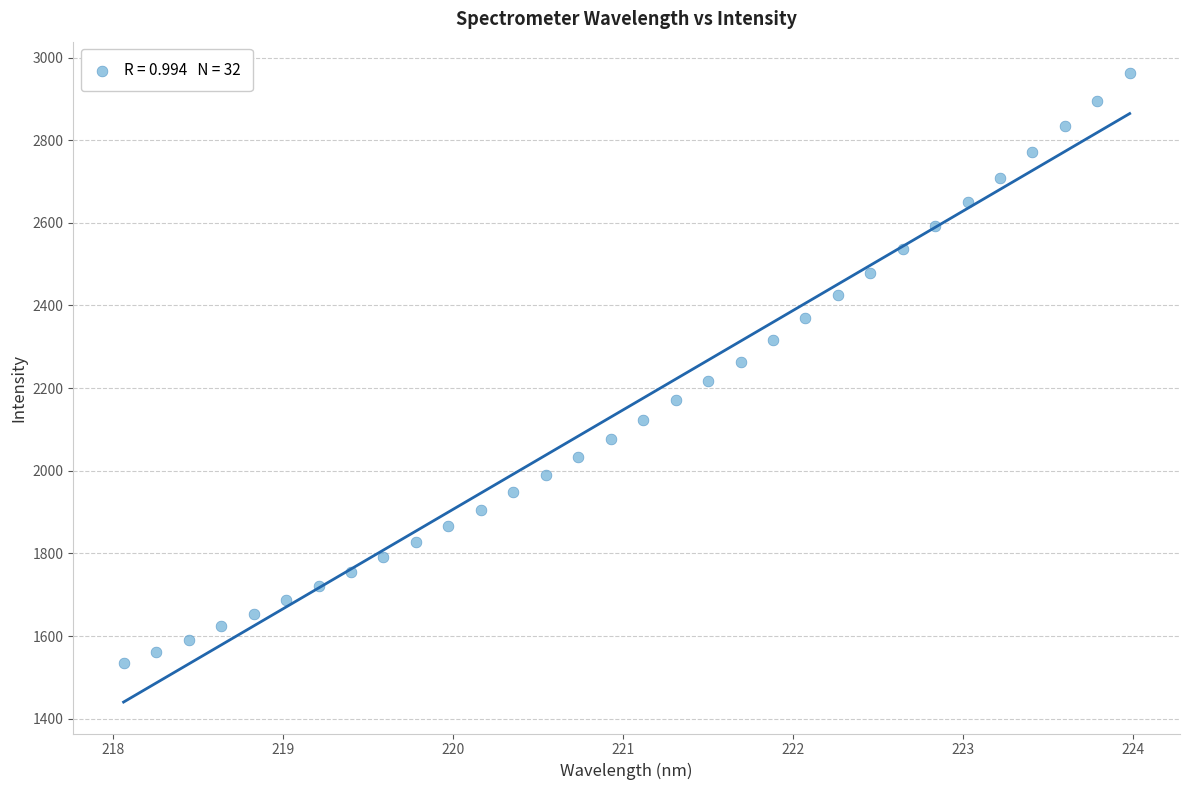

What is the range of Y values (max minus min)?

1428.3